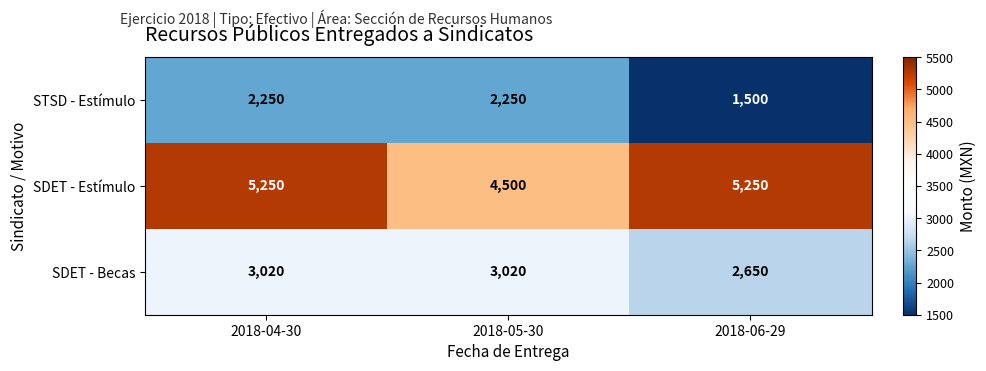

Reading left to right, extract all data points from this chart.

STSD - Estímulo: 2250	2250	1500
SDET - Estímulo: 5250	4500	5250
SDET - Becas: 3020	3020	2650